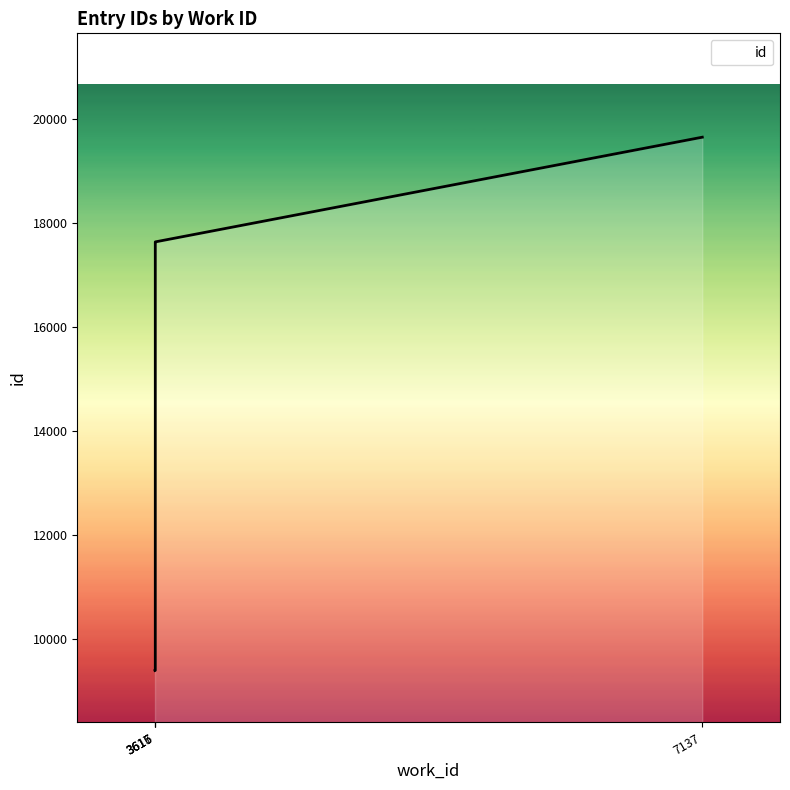

Which has a higher value, 3617 or 3617?

3617